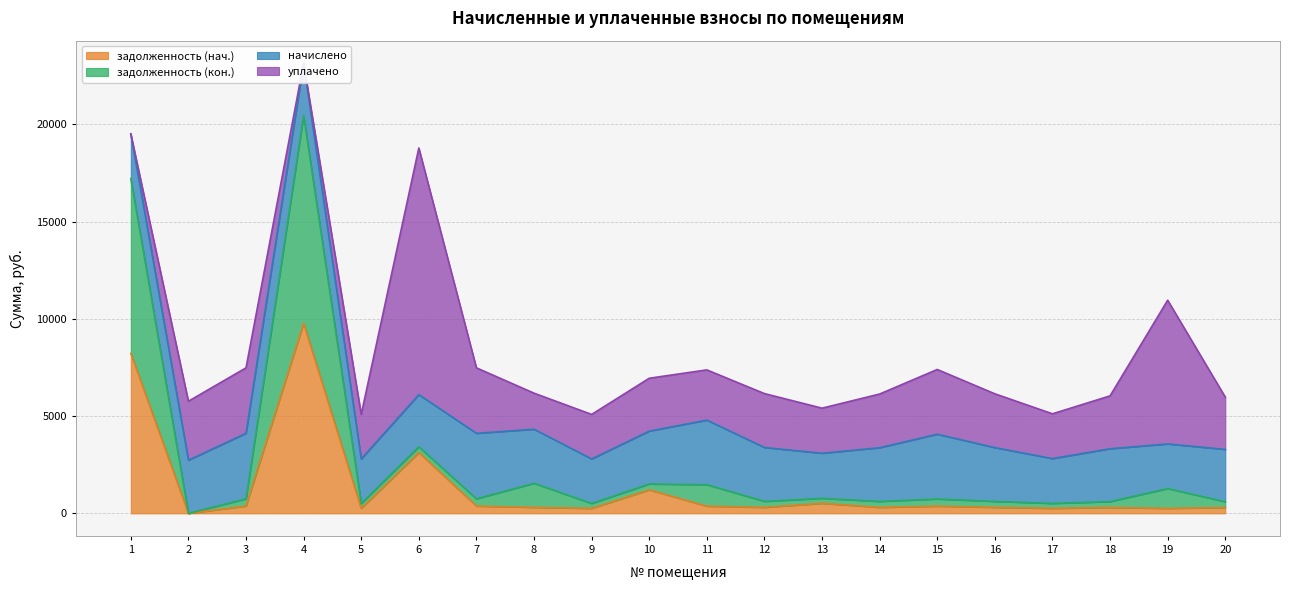

How many lines are shown in the chart?

2